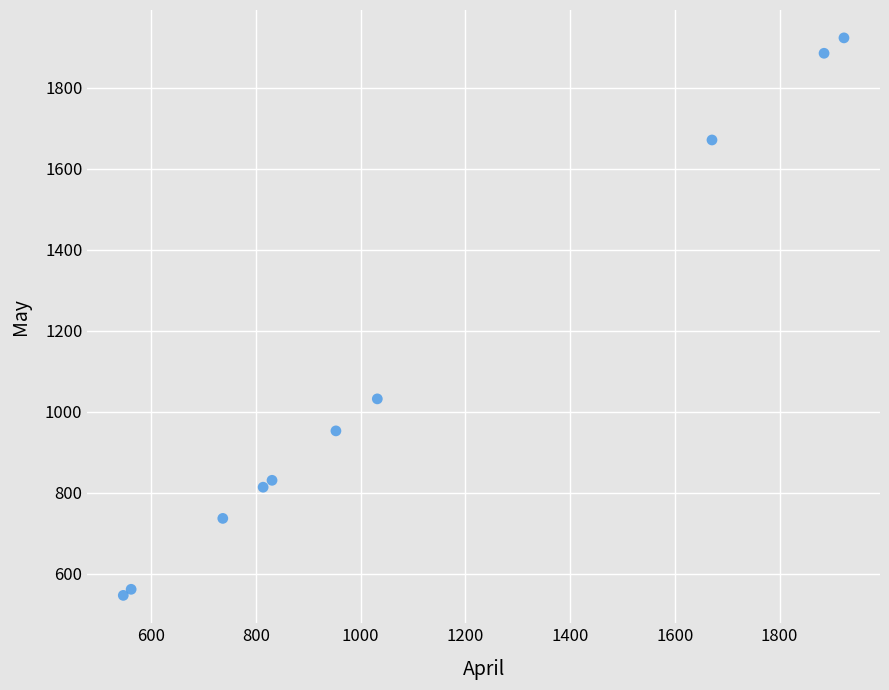

What Y value in the scatter plot is closest to 1235?

1032